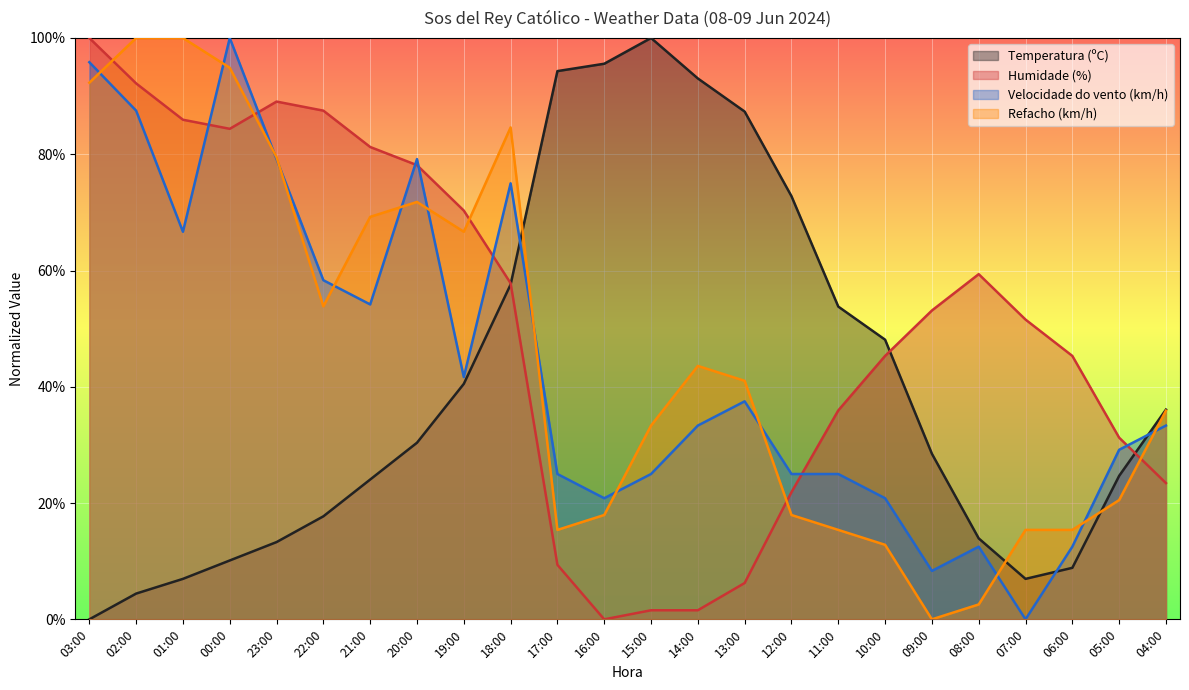

What are all the series names shown in the legend?

Temperatura (ºC), Humidade (%), Velocidade do vento (km/h), Refacho (km/h)